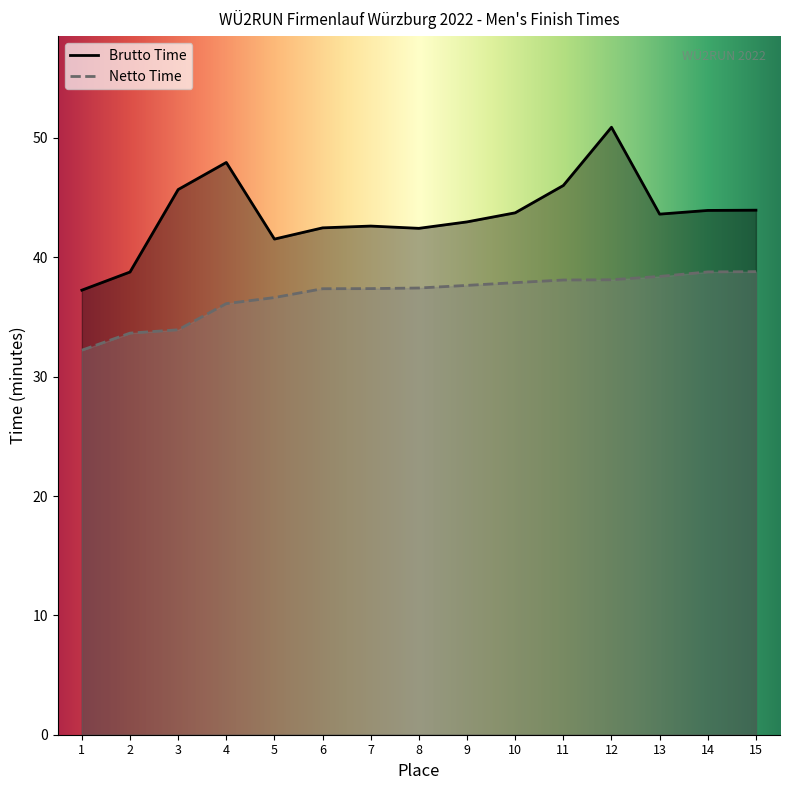

How many lines are shown in the chart?

2